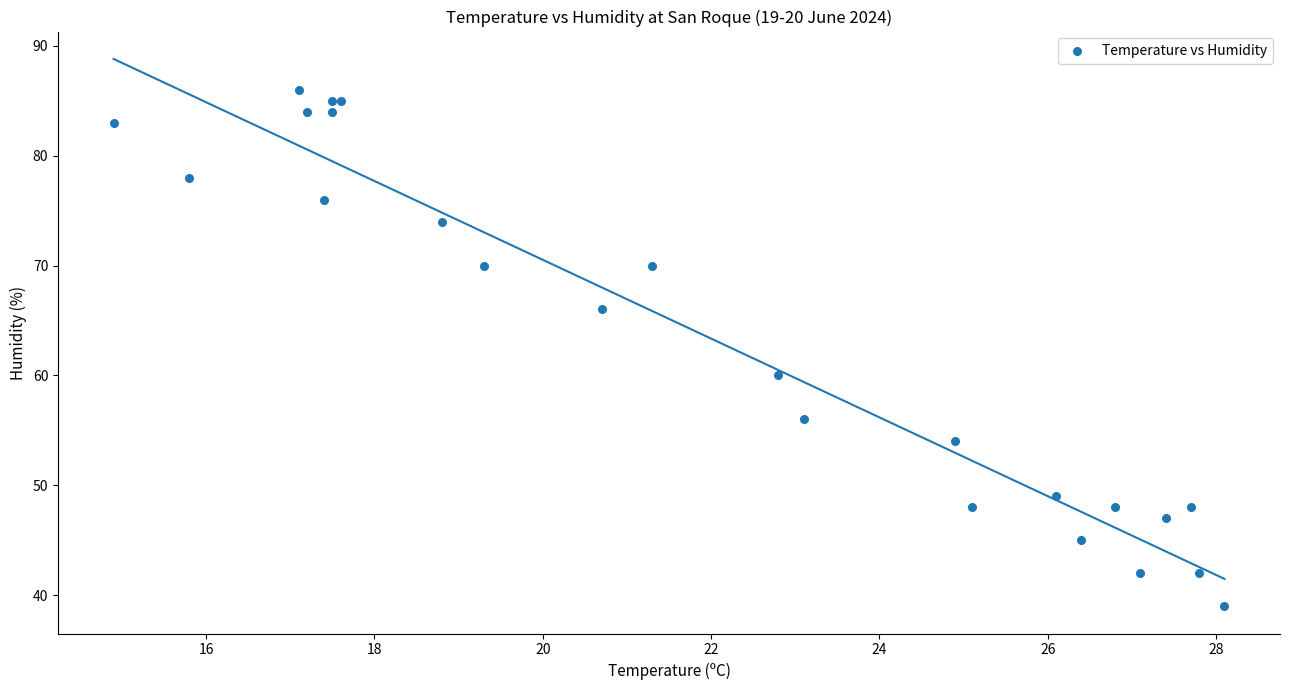

What Y value in the scatter plot is closest to 62?

60